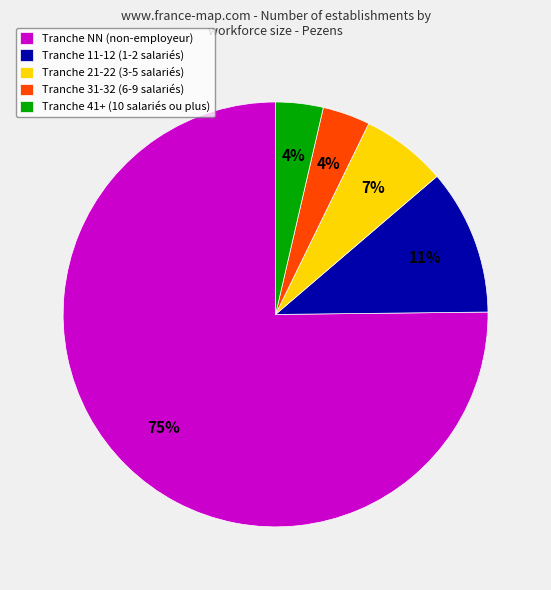

True or false: Tranche NN (non-employeur) accounts for 63% of the total.

False